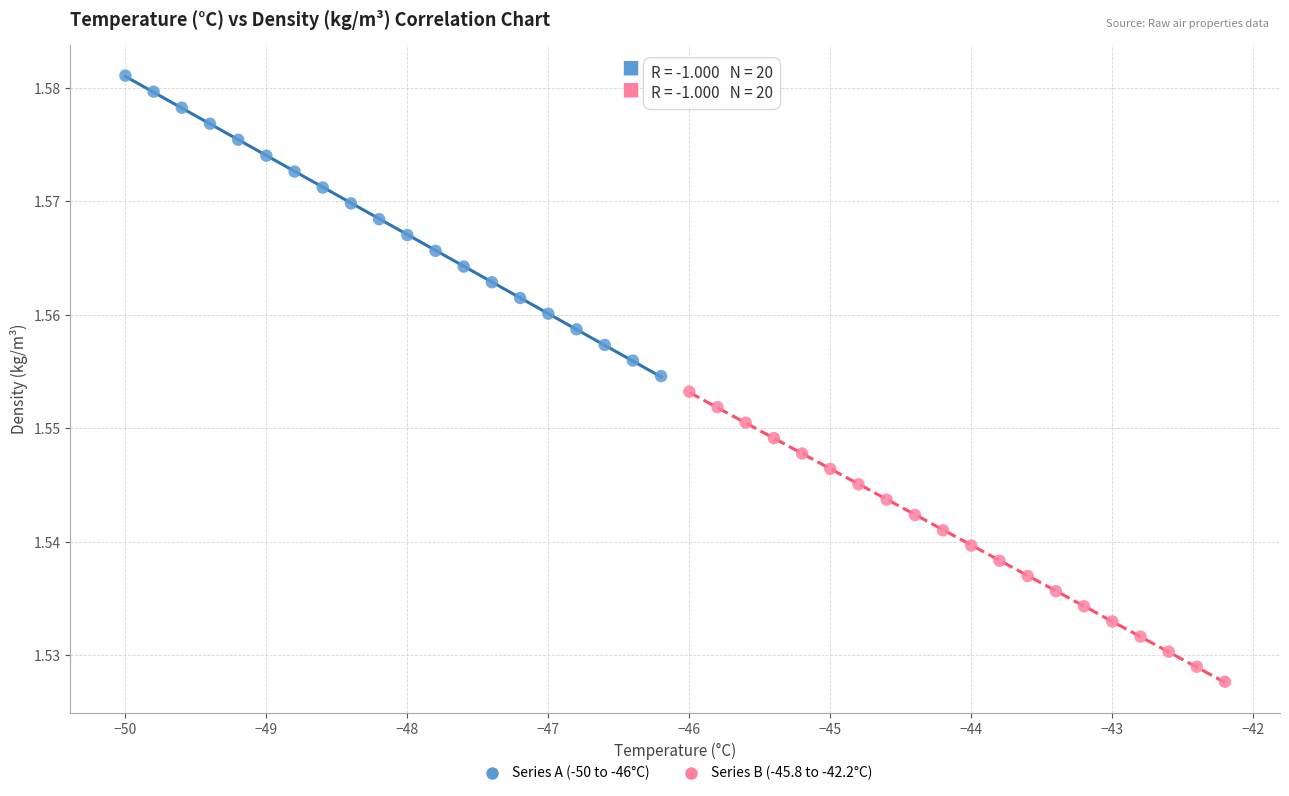

Which series contains the lowest Y value?

Series B (-45.8 to -42.2°C)